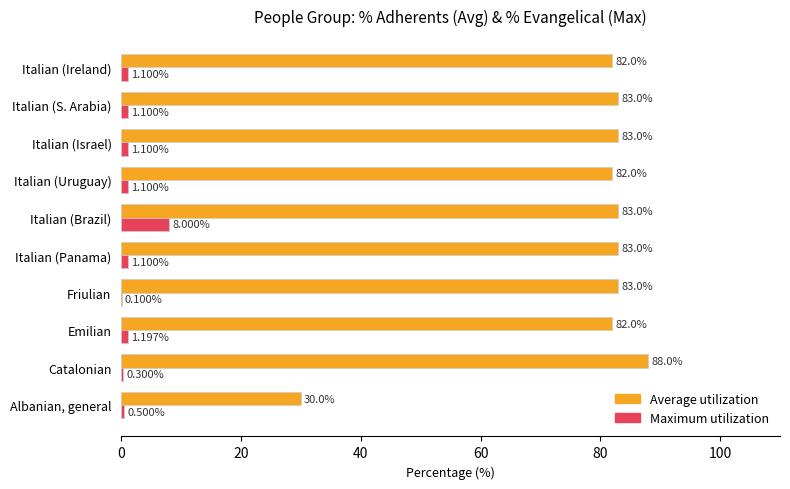

At which category is the sum across all series the highest?

Italian (Brazil)